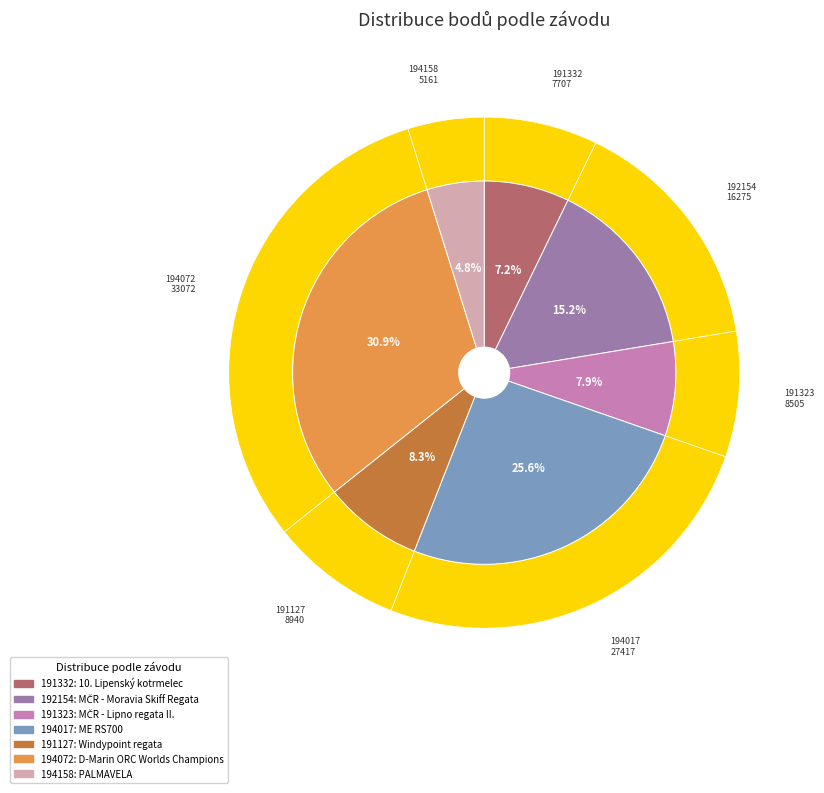

The 192154 slice represents 28% of the pie. True or false?

False